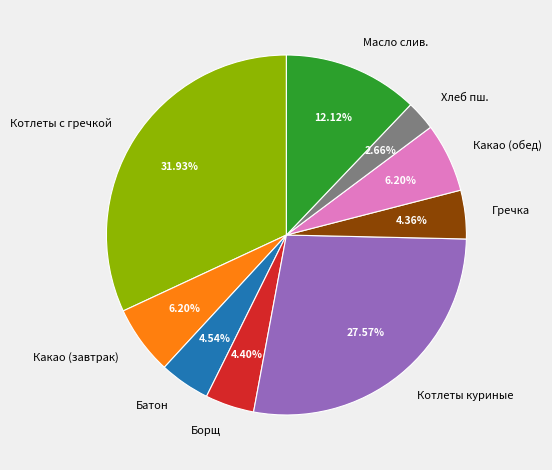

Does any single category account for the majority?

No